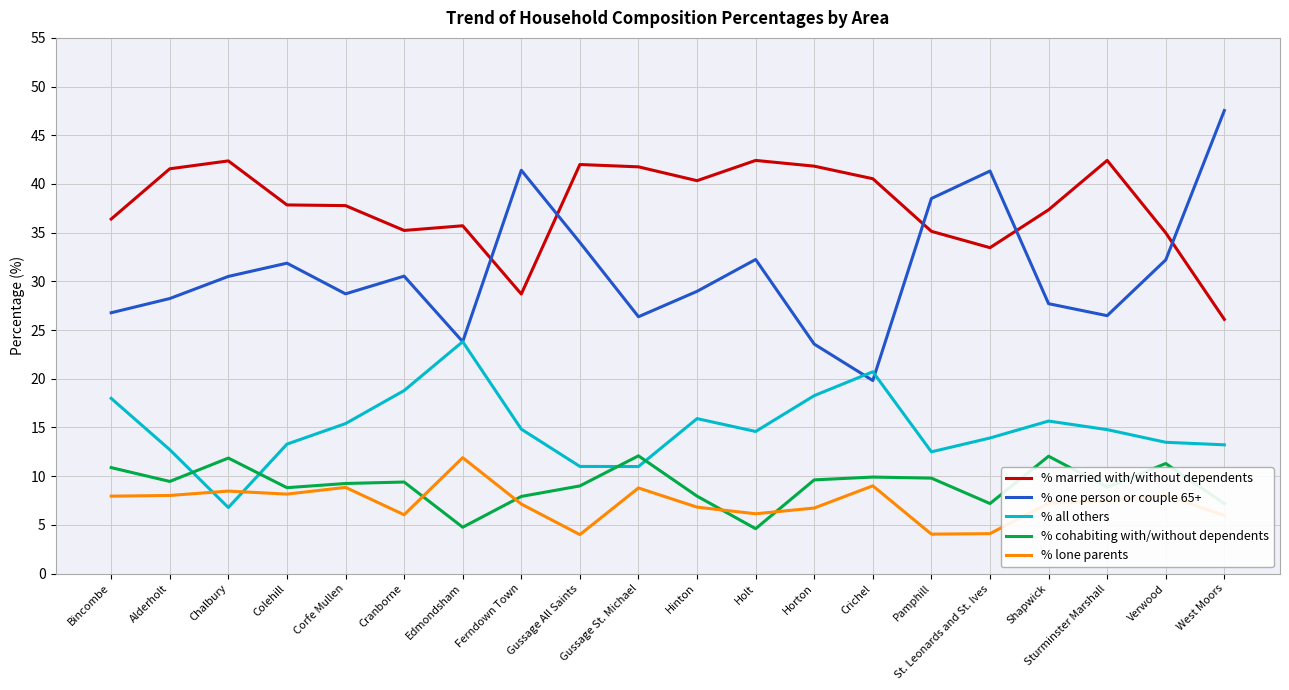

Read the % all others value at Gussage St. Michael.

11.0